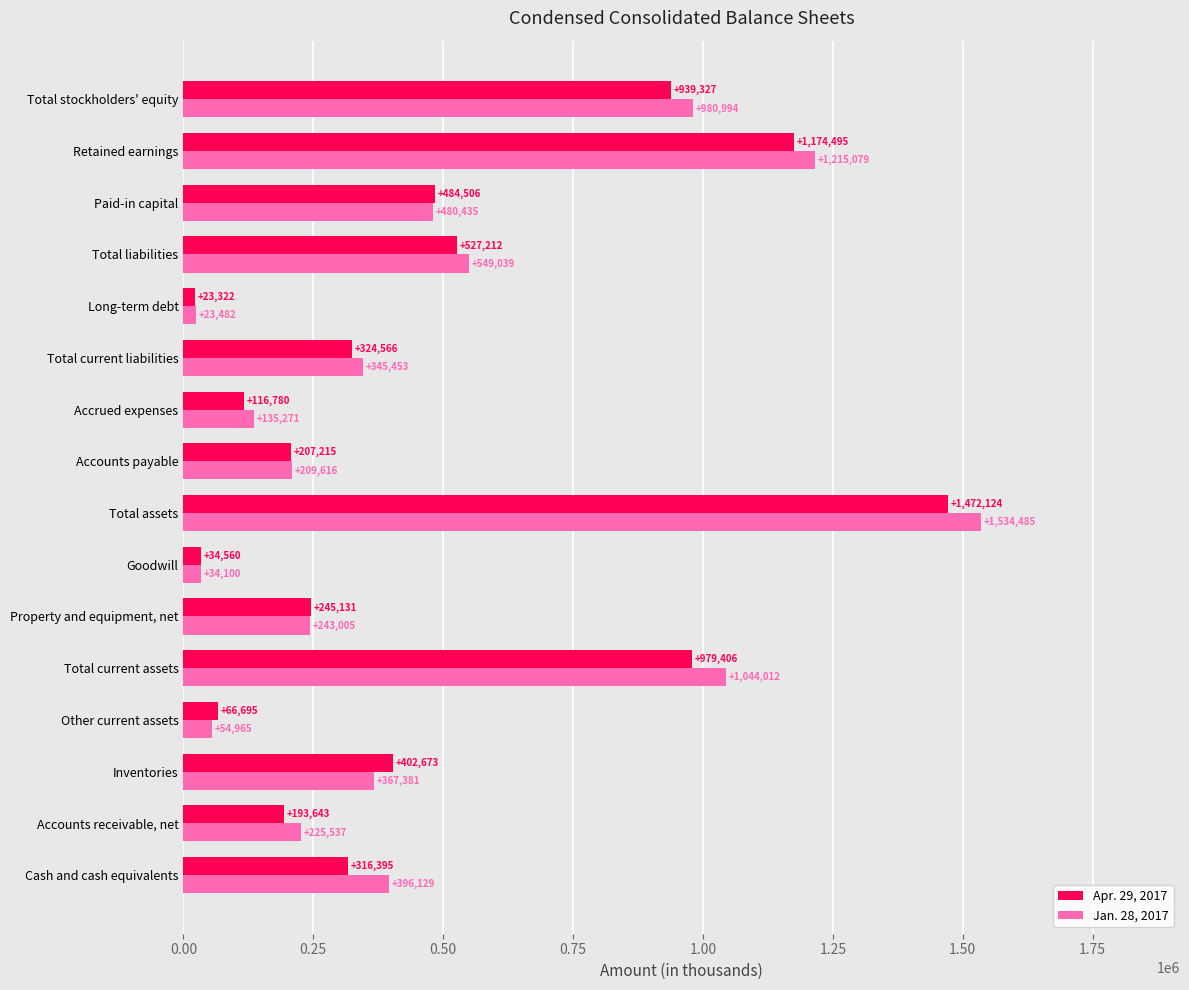

What is the maximum value shown in the chart?

1534485